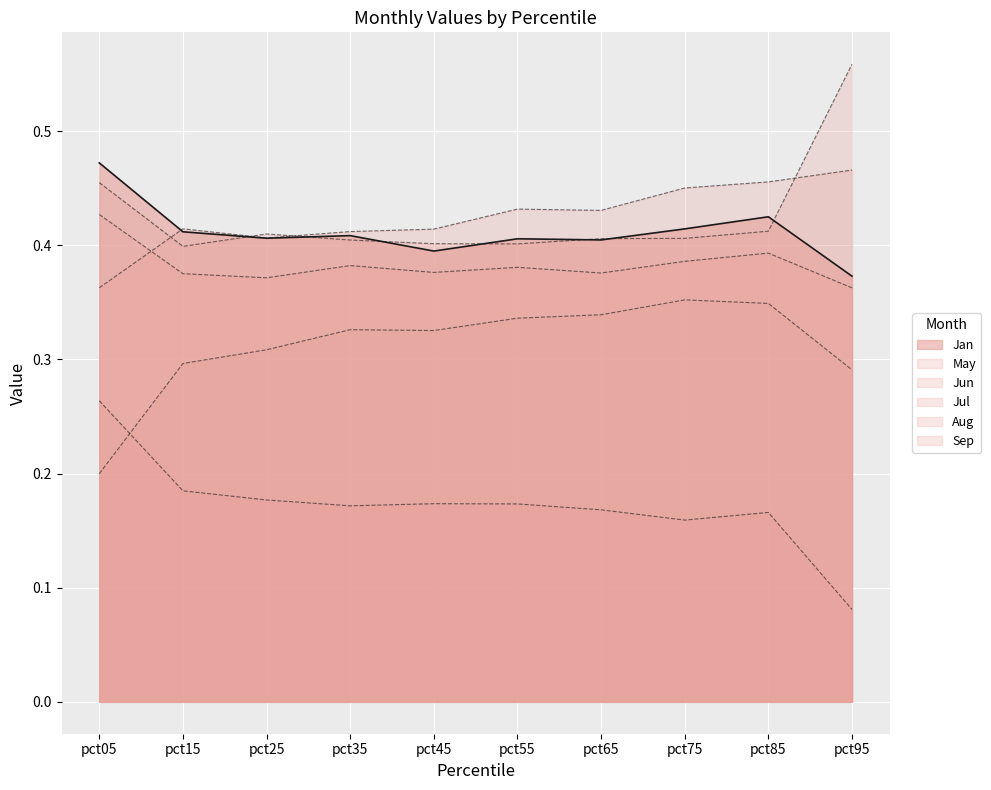

What is the highest value of the Jul series?

0.3